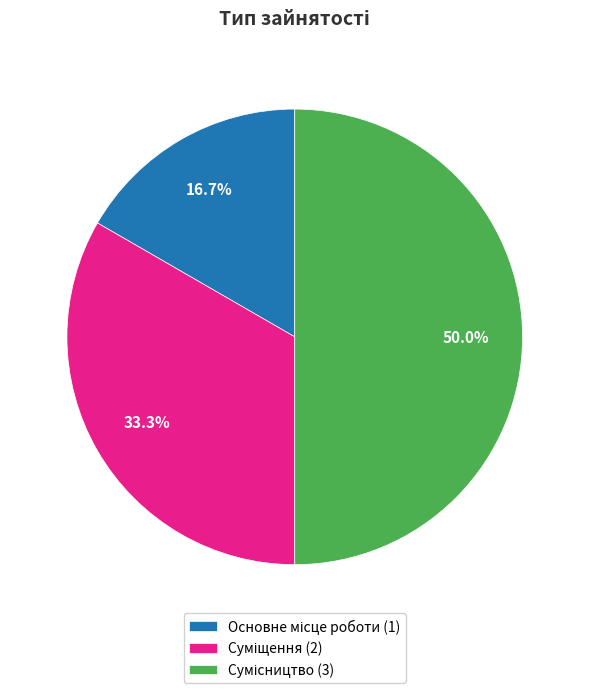

Count the number of slices in the pie.

3